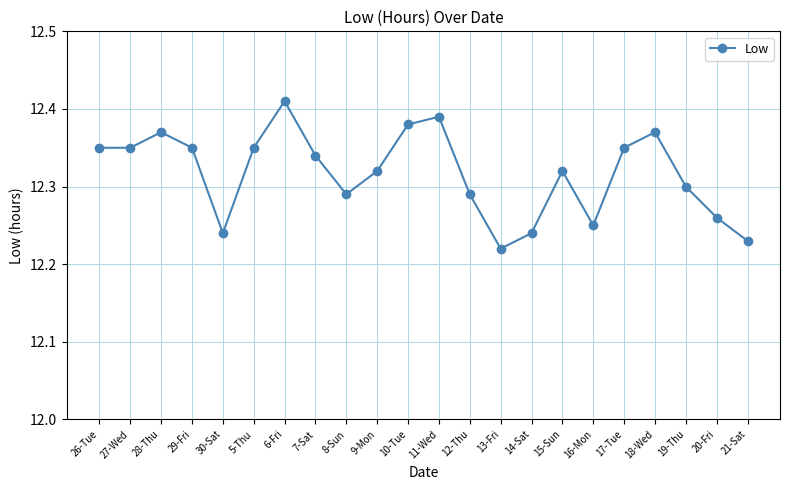

Count the values in the range 12 to 13.

22